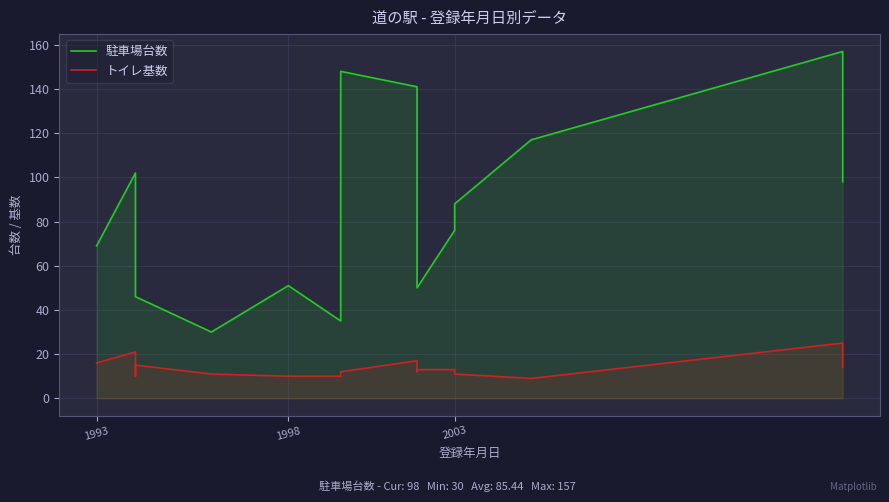

True or false: トイレ基数 and 駐車場台数 intersect in this chart.

False